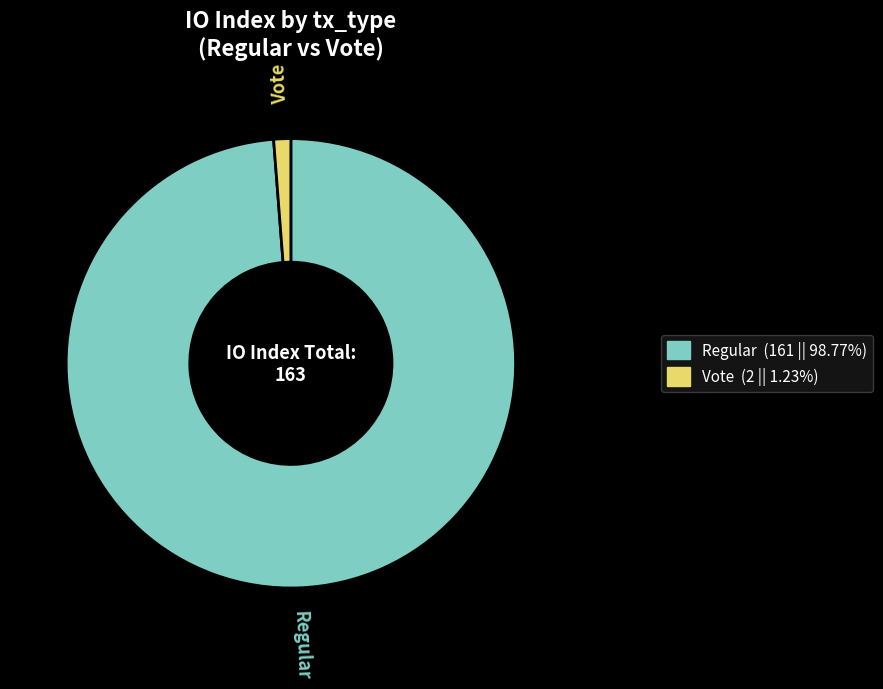

Which category has the smallest portion of the pie?

Vote